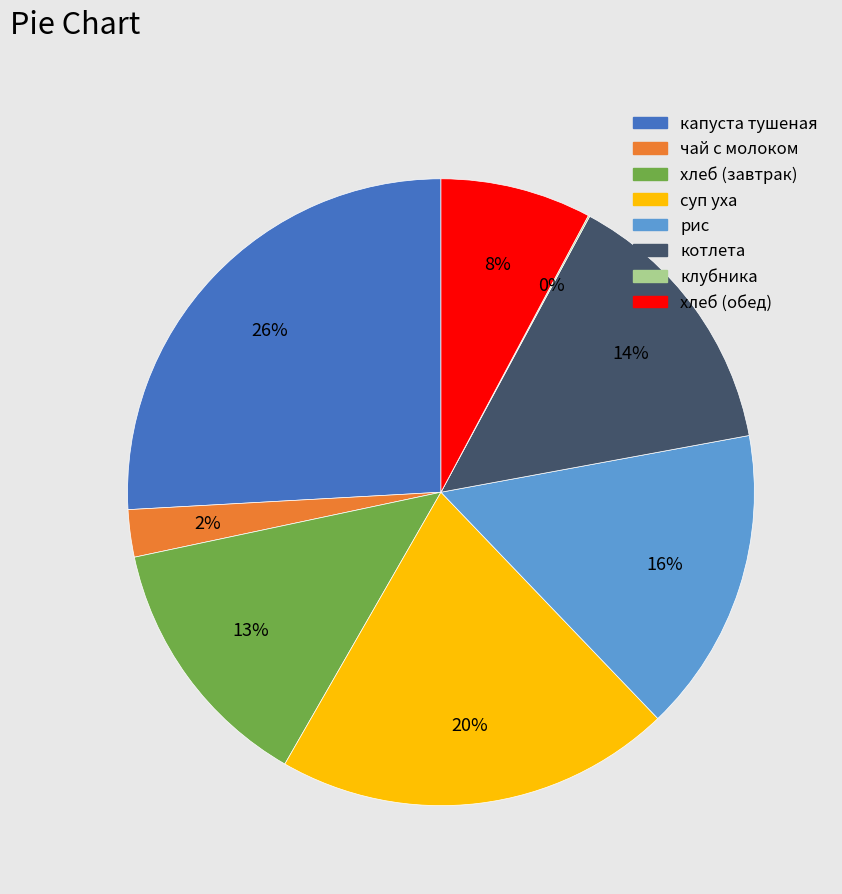

What is the largest slice in the pie chart?

капуста тушеная